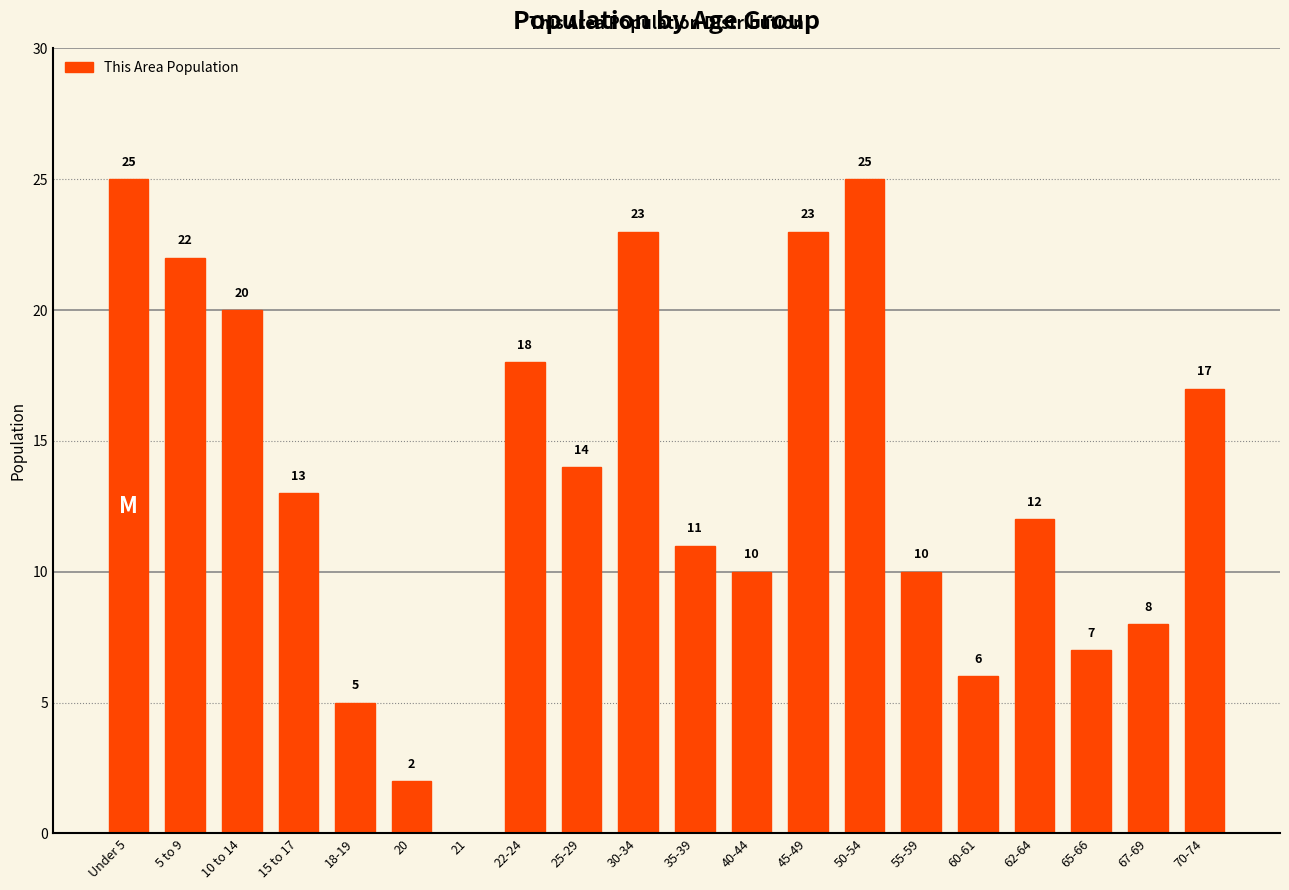

What is the maximum value shown in the chart?

25